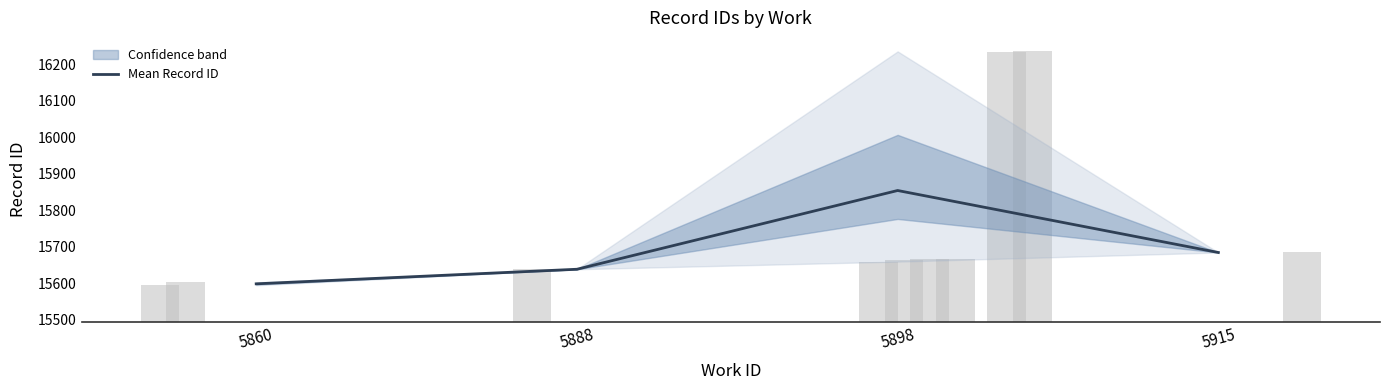

Rank the categories by value from highest to lowest.

5898, 5915, 5888, 5860